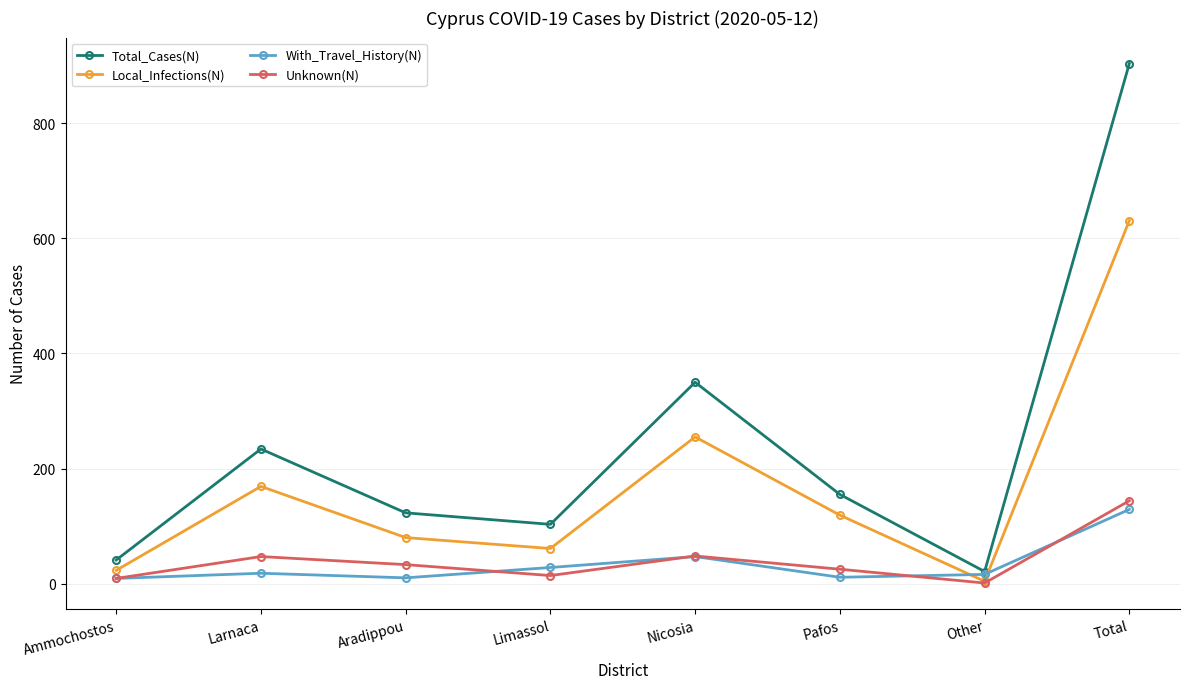

What is the sum of the With_Travel_History(N) values at Nicosia and Ammochostos?

56